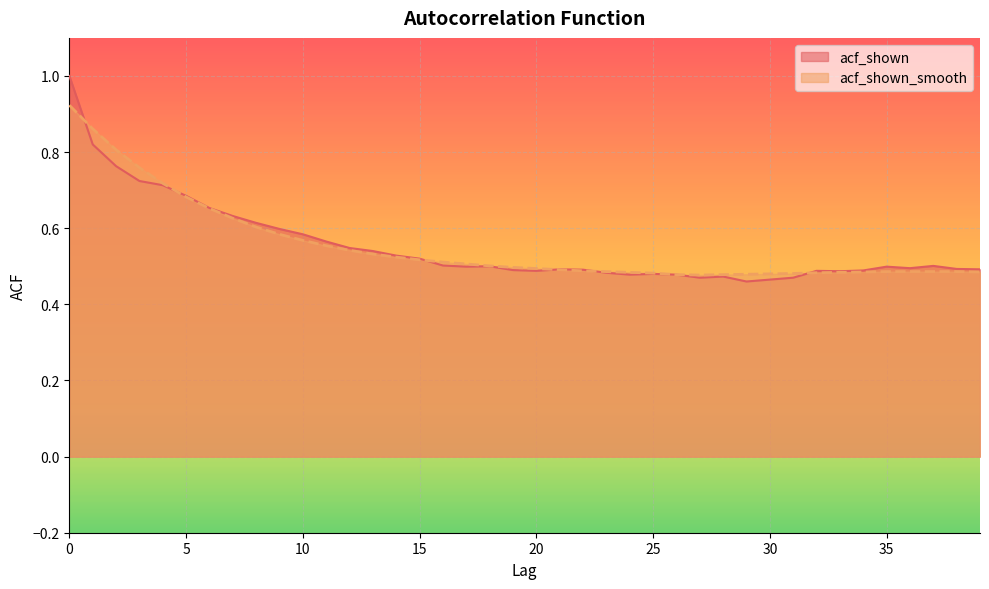

Which category has the lowest value in the acf_shown_smooth series?

27